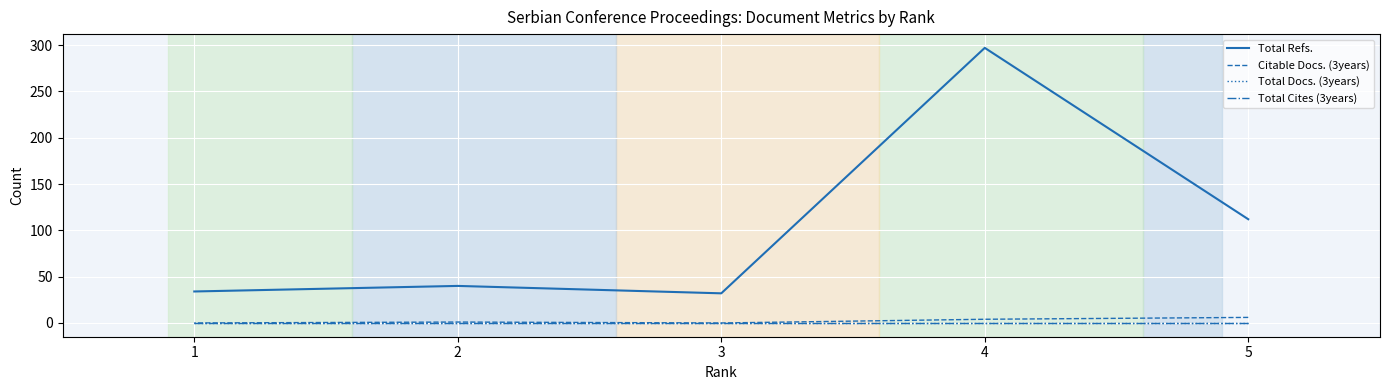

What are all the series names shown in the legend?

Total Refs., Citable Docs. (3years), Total Docs. (3years), Total Cites (3years)